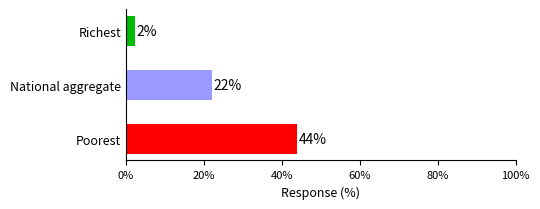

Rank the categories by value from highest to lowest.

Poorest, National aggregate, Richest